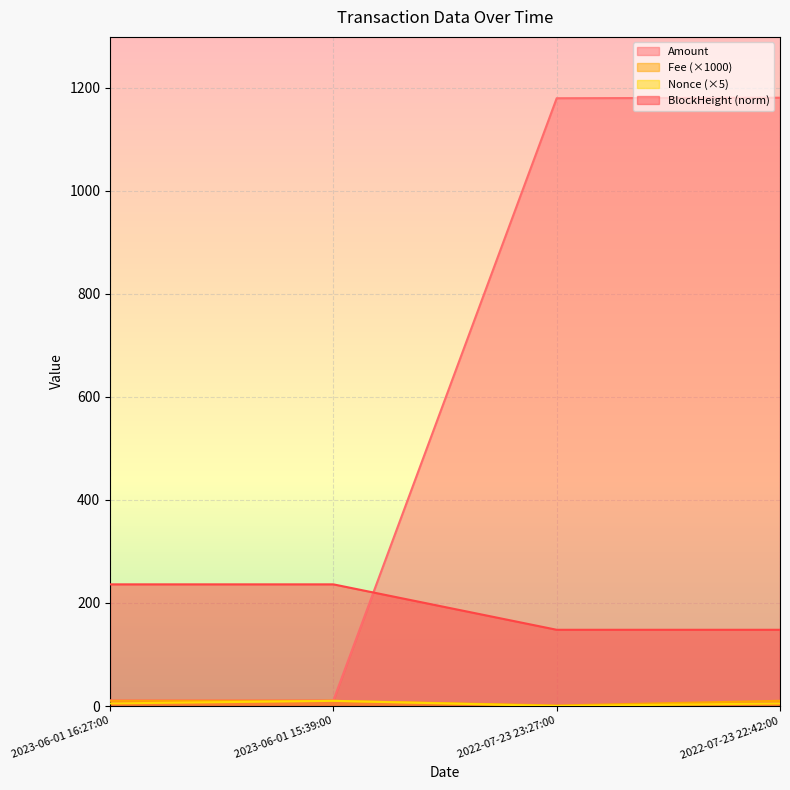

The Fee series shows 15.2 at 2022-07-23 22:42:00. True or false?

False